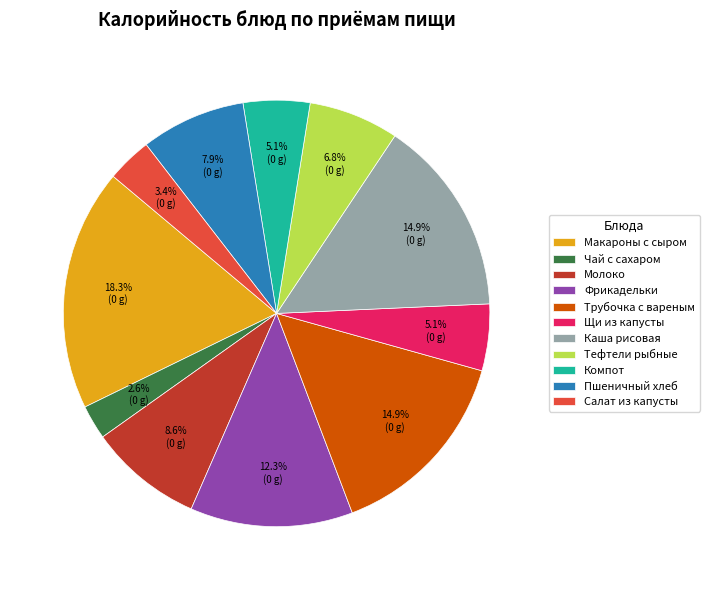

Count the number of slices in the pie.

11